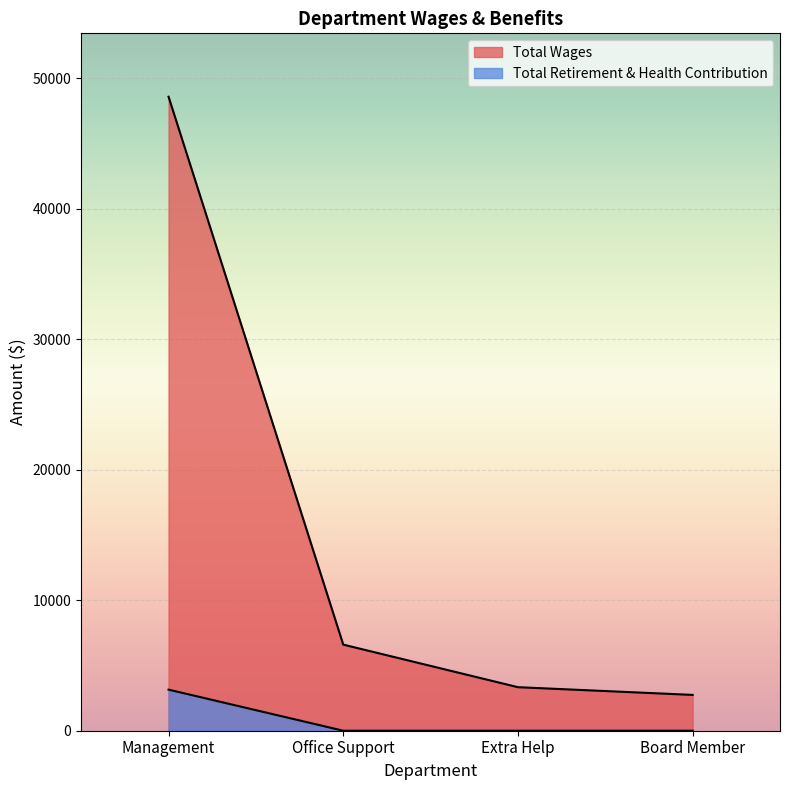

What is the label of the 4th point from the left?

Board Member